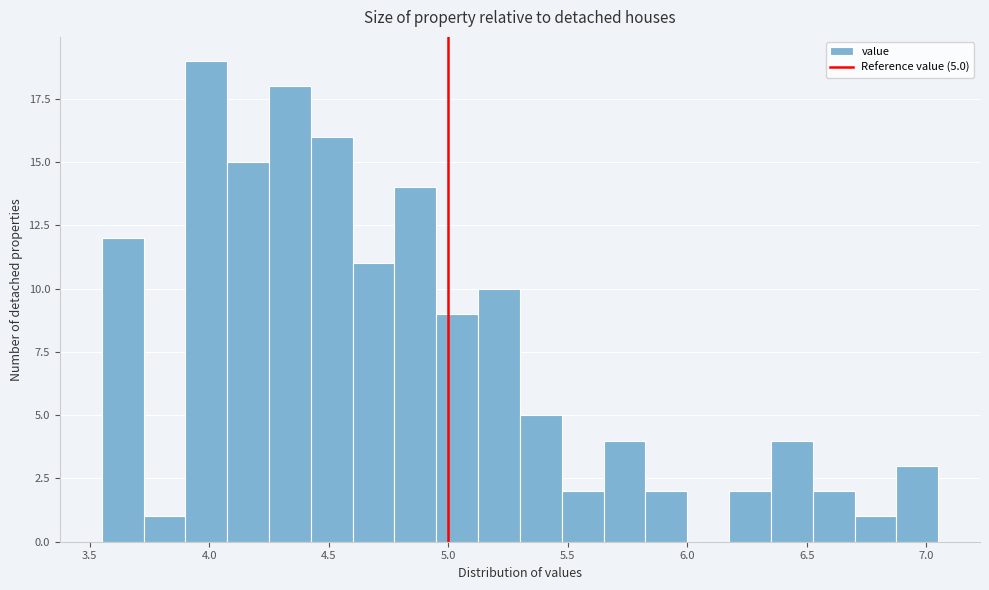

Around what value on the x-axis is the tallest bar? Give the approximate position of its centre, as read against the axis.

4.00